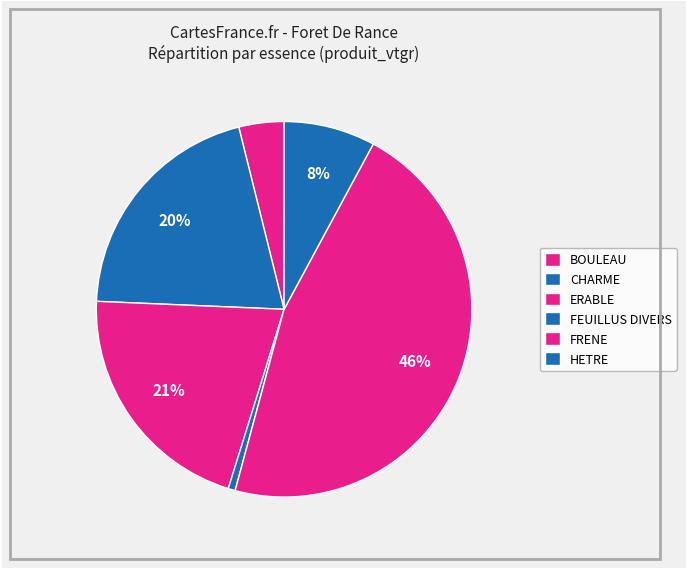

Is the sum of ERABLE and CHARME greater than half?

No